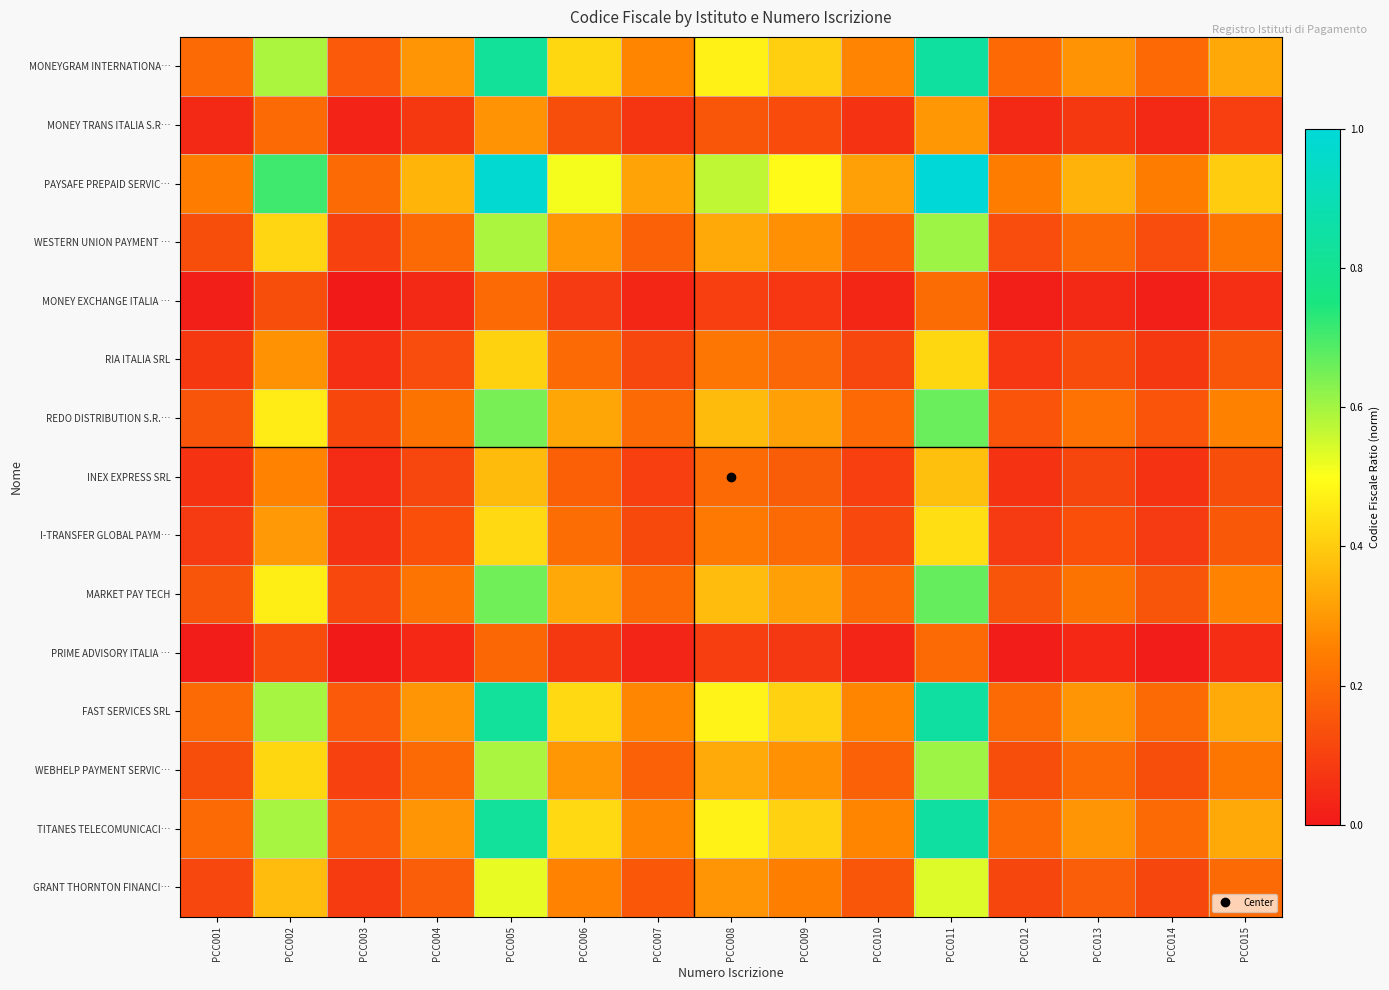

Reading left to right, extract all data points from this chart.

MONEYGRAM INTERNATIONA…: PCC001=0.2	PCC002=0.6	PCC003=0.2	PCC004=0.3	PCC005=0.8	PCC006=0.4	PCC007=0.3	PCC008=0.5	PCC009=0.4	PCC010=0.3	PCC011=0.8	PCC012=0.2	PCC013=0.3	PCC014=0.2	PCC015=0.3
MONEY TRANS ITALIA S.R…: PCC001=0.0	PCC002=0.2	PCC003=0.0	PCC004=0.1	PCC005=0.3	PCC006=0.1	PCC007=0.1	PCC008=0.2	PCC009=0.1	PCC010=0.1	PCC011=0.3	PCC012=0.0	PCC013=0.1	PCC014=0.0	PCC015=0.1
PAYSAFE PREPAID SERVIC…: PCC001=0.2	PCC002=0.7	PCC003=0.2	PCC004=0.4	PCC005=1.0	PCC006=0.5	PCC007=0.3	PCC008=0.6	PCC009=0.5	PCC010=0.3	PCC011=1.0	PCC012=0.2	PCC013=0.4	PCC014=0.2	PCC015=0.4
WESTERN UNION PAYMENT …: PCC001=0.1	PCC002=0.4	PCC003=0.1	PCC004=0.2	PCC005=0.6	PCC006=0.3	PCC007=0.2	PCC008=0.3	PCC009=0.3	PCC010=0.2	PCC011=0.6	PCC012=0.1	PCC013=0.2	PCC014=0.1	PCC015=0.2
MONEY EXCHANGE ITALIA …: PCC001=0.0	PCC002=0.1	PCC003=0.0	PCC004=0.0	PCC005=0.2	PCC006=0.1	PCC007=0.0	PCC008=0.1	PCC009=0.1	PCC010=0.0	PCC011=0.2	PCC012=0.0	PCC013=0.0	PCC014=0.0	PCC015=0.1
RIA ITALIA SRL: PCC001=0.1	PCC002=0.3	PCC003=0.1	PCC004=0.1	PCC005=0.4	PCC006=0.2	PCC007=0.1	PCC008=0.2	PCC009=0.2	PCC010=0.1	PCC011=0.4	PCC012=0.1	PCC013=0.1	PCC014=0.1	PCC015=0.1
REDO DISTRIBUTION S.R.…: PCC001=0.1	PCC002=0.5	PCC003=0.1	PCC004=0.2	PCC005=0.6	PCC006=0.3	PCC007=0.2	PCC008=0.4	PCC009=0.3	PCC010=0.2	PCC011=0.7	PCC012=0.1	PCC013=0.2	PCC014=0.1	PCC015=0.3
INEX EXPRESS SRL: PCC001=0.1	PCC002=0.3	PCC003=0.0	PCC004=0.1	PCC005=0.4	PCC006=0.2	PCC007=0.1	PCC008=0.2	PCC009=0.2	PCC010=0.1	PCC011=0.4	PCC012=0.1	PCC013=0.1	PCC014=0.1	PCC015=0.1
I-TRANSFER GLOBAL PAYM…: PCC001=0.1	PCC002=0.3	PCC003=0.1	PCC004=0.1	PCC005=0.4	PCC006=0.2	PCC007=0.1	PCC008=0.2	PCC009=0.2	PCC010=0.1	PCC011=0.4	PCC012=0.1	PCC013=0.1	PCC014=0.1	PCC015=0.2
MARKET PAY TECH: PCC001=0.1	PCC002=0.5	PCC003=0.1	PCC004=0.2	PCC005=0.7	PCC006=0.3	PCC007=0.2	PCC008=0.4	PCC009=0.3	PCC010=0.2	PCC011=0.7	PCC012=0.1	PCC013=0.2	PCC014=0.1	PCC015=0.3
PRIME ADVISORY ITALIA …: PCC001=0.0	PCC002=0.1	PCC003=0.0	PCC004=0.0	PCC005=0.2	PCC006=0.1	PCC007=0.0	PCC008=0.1	PCC009=0.1	PCC010=0.0	PCC011=0.2	PCC012=0.0	PCC013=0.0	PCC014=0.0	PCC015=0.1
FAST SERVICES SRL: PCC001=0.2	PCC002=0.6	PCC003=0.2	PCC004=0.3	PCC005=0.8	PCC006=0.4	PCC007=0.3	PCC008=0.5	PCC009=0.4	PCC010=0.3	PCC011=0.8	PCC012=0.2	PCC013=0.3	PCC014=0.2	PCC015=0.3
WEBHELP PAYMENT SERVIC…: PCC001=0.1	PCC002=0.4	PCC003=0.1	PCC004=0.2	PCC005=0.6	PCC006=0.3	PCC007=0.2	PCC008=0.3	PCC009=0.3	PCC010=0.2	PCC011=0.6	PCC012=0.1	PCC013=0.2	PCC014=0.1	PCC015=0.2
TITANES TELECOMUNICACI…: PCC001=0.2	PCC002=0.6	PCC003=0.2	PCC004=0.3	PCC005=0.8	PCC006=0.4	PCC007=0.3	PCC008=0.5	PCC009=0.4	PCC010=0.3	PCC011=0.8	PCC012=0.2	PCC013=0.3	PCC014=0.2	PCC015=0.3
GRANT THORNTON FINANCI…: PCC001=0.1	PCC002=0.4	PCC003=0.1	PCC004=0.2	PCC005=0.5	PCC006=0.3	PCC007=0.2	PCC008=0.3	PCC009=0.2	PCC010=0.2	PCC011=0.5	PCC012=0.1	PCC013=0.2	PCC014=0.1	PCC015=0.2